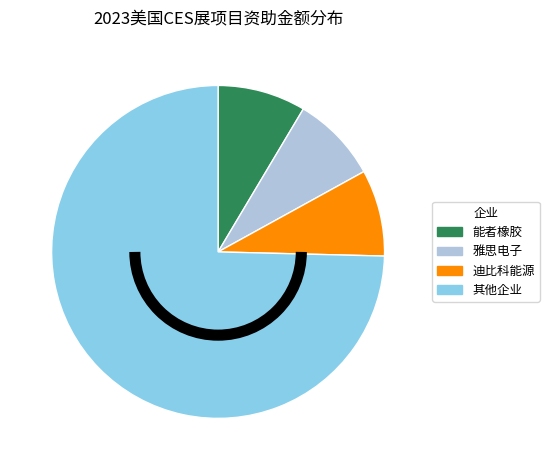

Is it true that 雅思电子 is 8% of the pie?

True